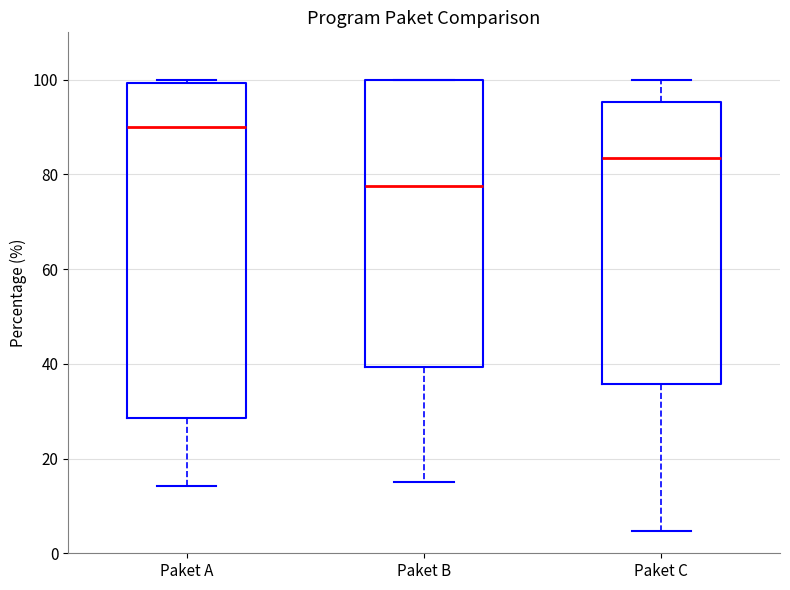

Which box has the lowest median line?

Paket B